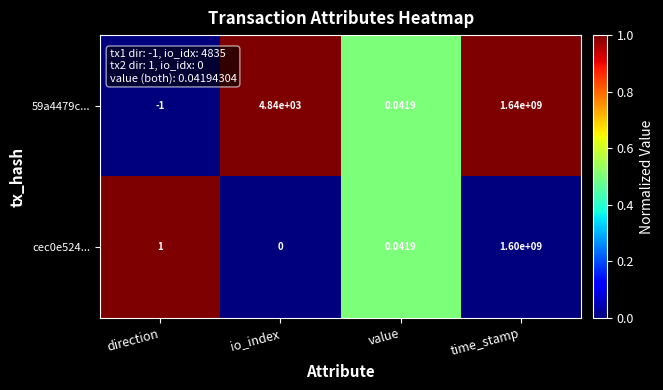

Where is 59a4479c... nearest to the value 819999999?

io_index